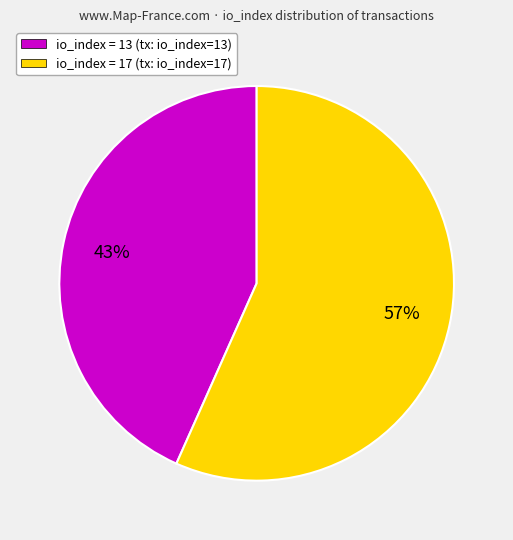

The io_index = 17 (tx: io_index=17) slice represents 57% of the pie. True or false?

True